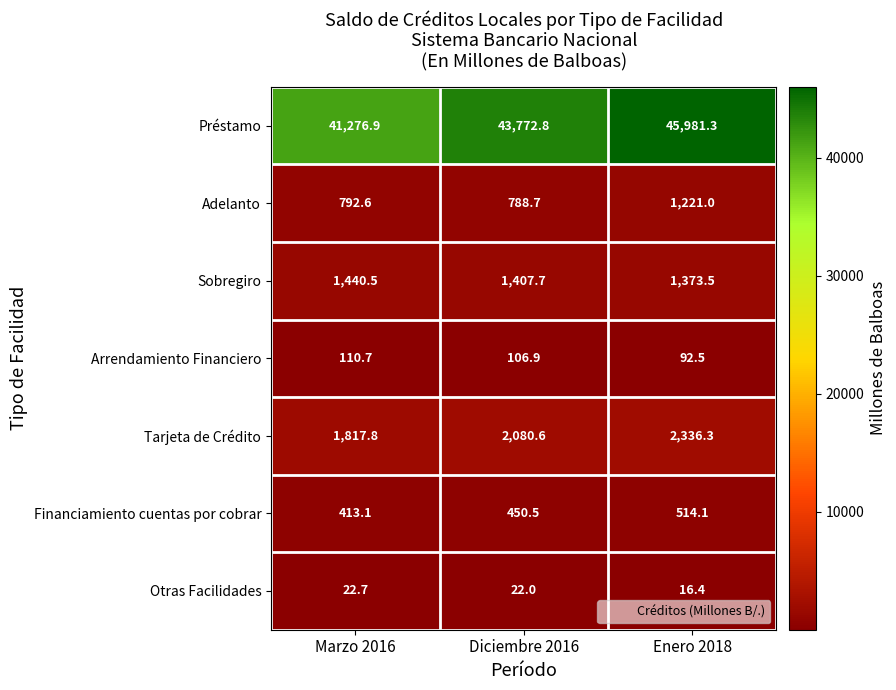

True or false: Préstamo has a value of 8320.7 at Marzo 2016.

False